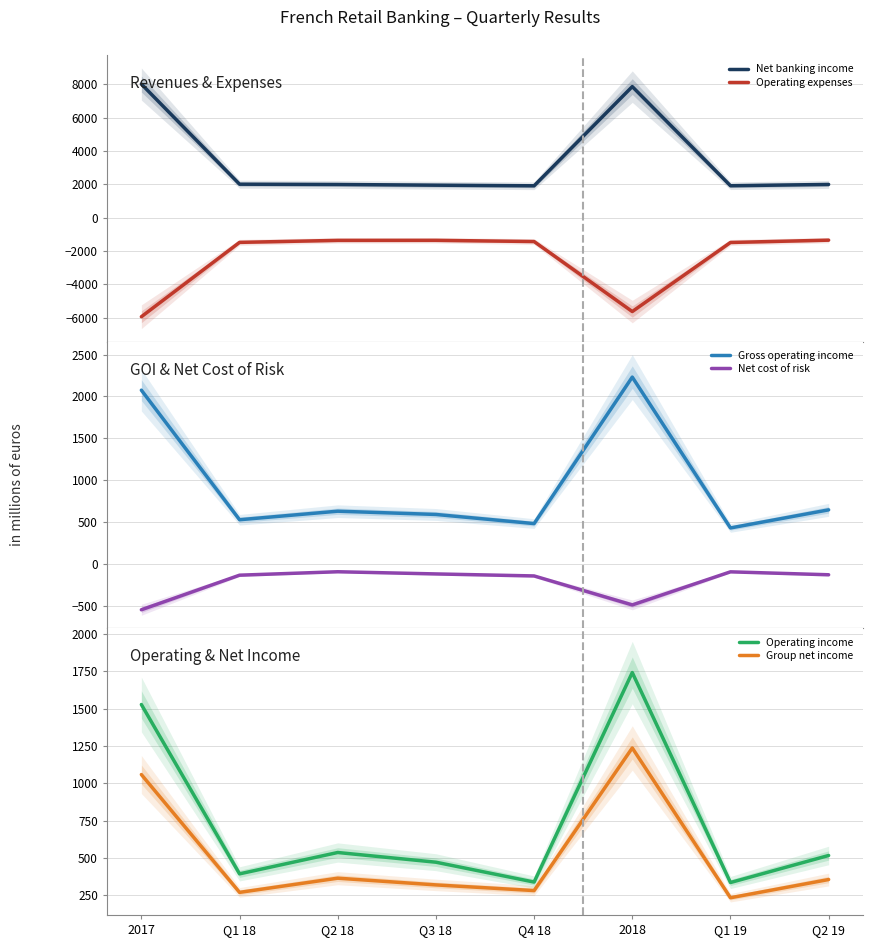

Is it true that Operating income equals 1528 at 2017?

True